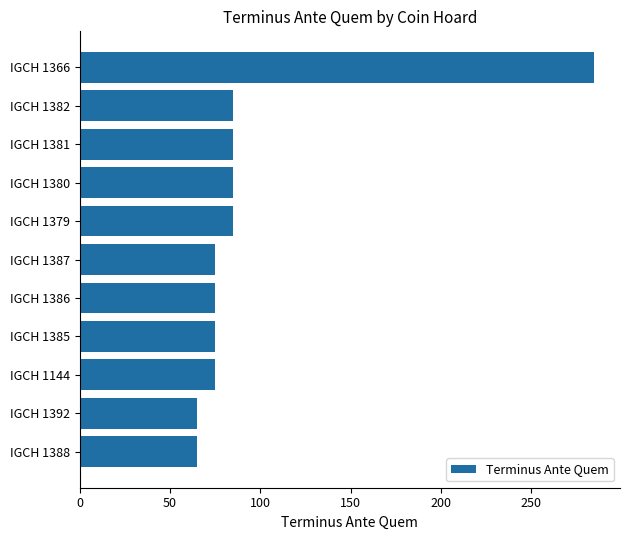

Are the bars horizontal?

Yes